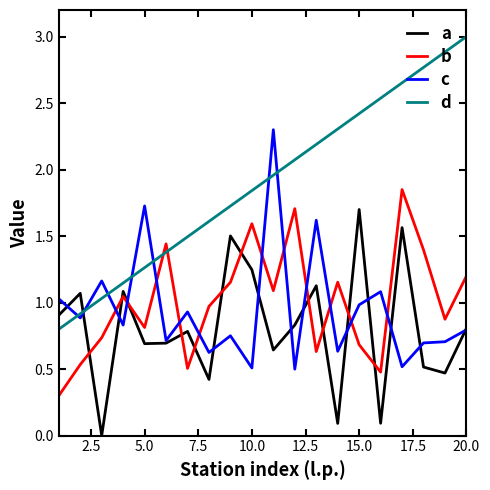

Which series has the largest range (max minus min)?

d